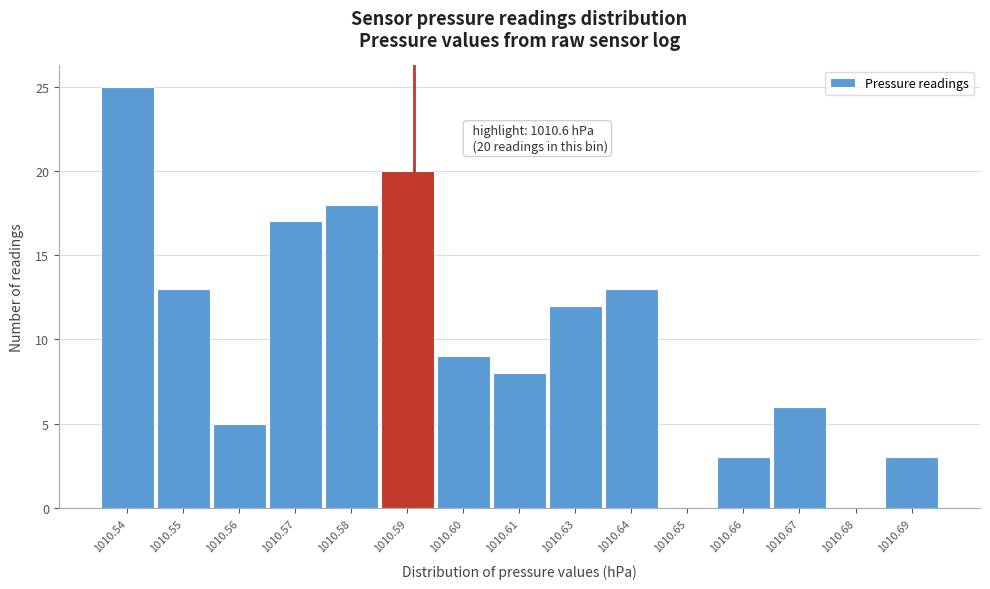

Reading right to left, extract all data points from this chart.

1010.69=3	1010.68=0	1010.67=6	1010.66=3	1010.65=0	1010.64=13	1010.63=12	1010.61=8	1010.60=9	1010.59=20	1010.58=18	1010.57=17	1010.56=5	1010.55=13	1010.54=25